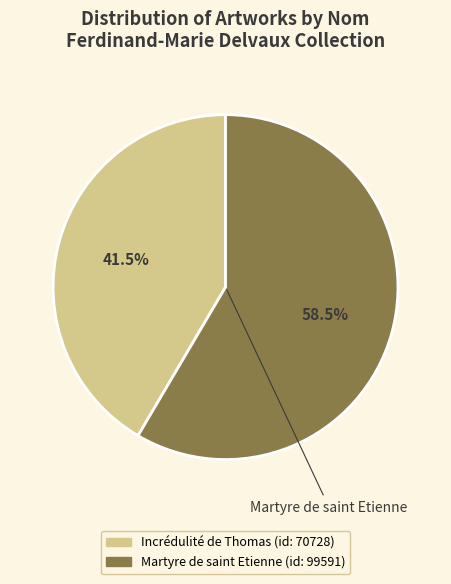

Do Martyre de saint Etienne and Incrédulité de Thomas together represent more than half of the pie?

Yes